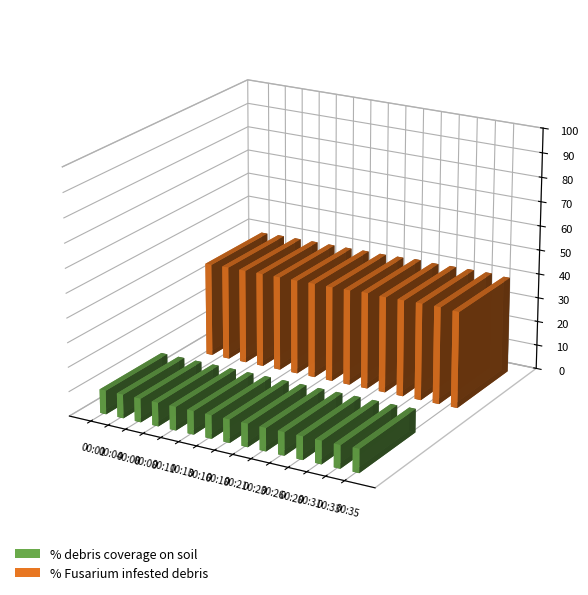

What are all the series names shown in the legend?

% debris coverage on soil, % Fusarium infested debris